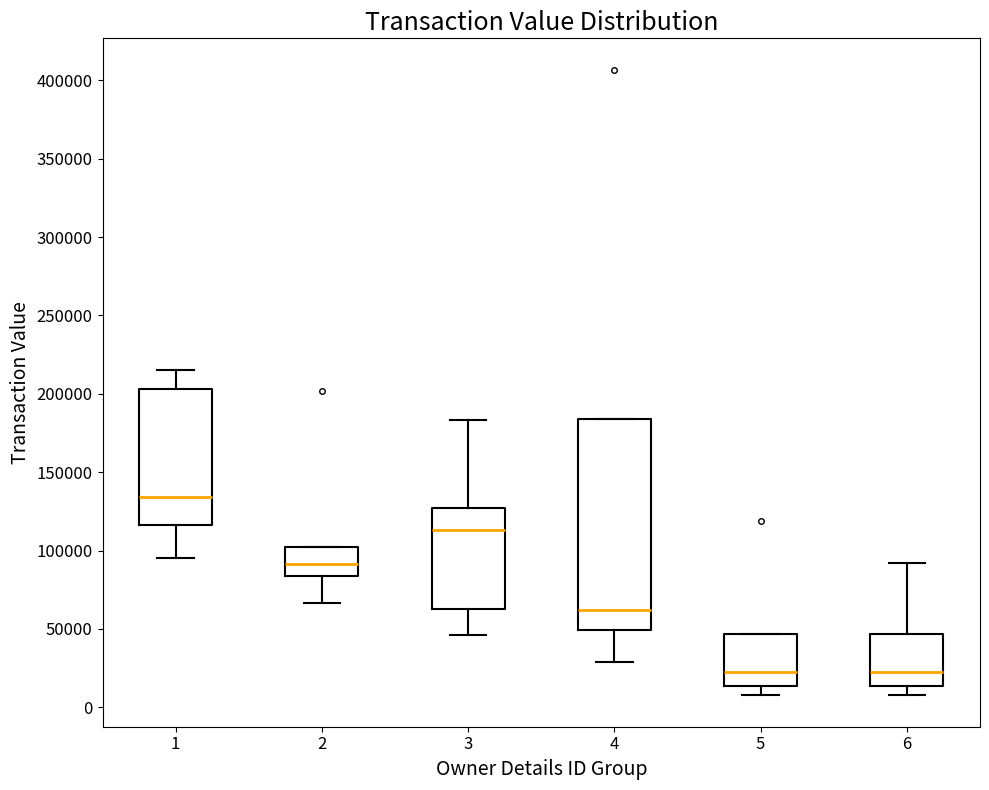

Which box has the highest median line?

1